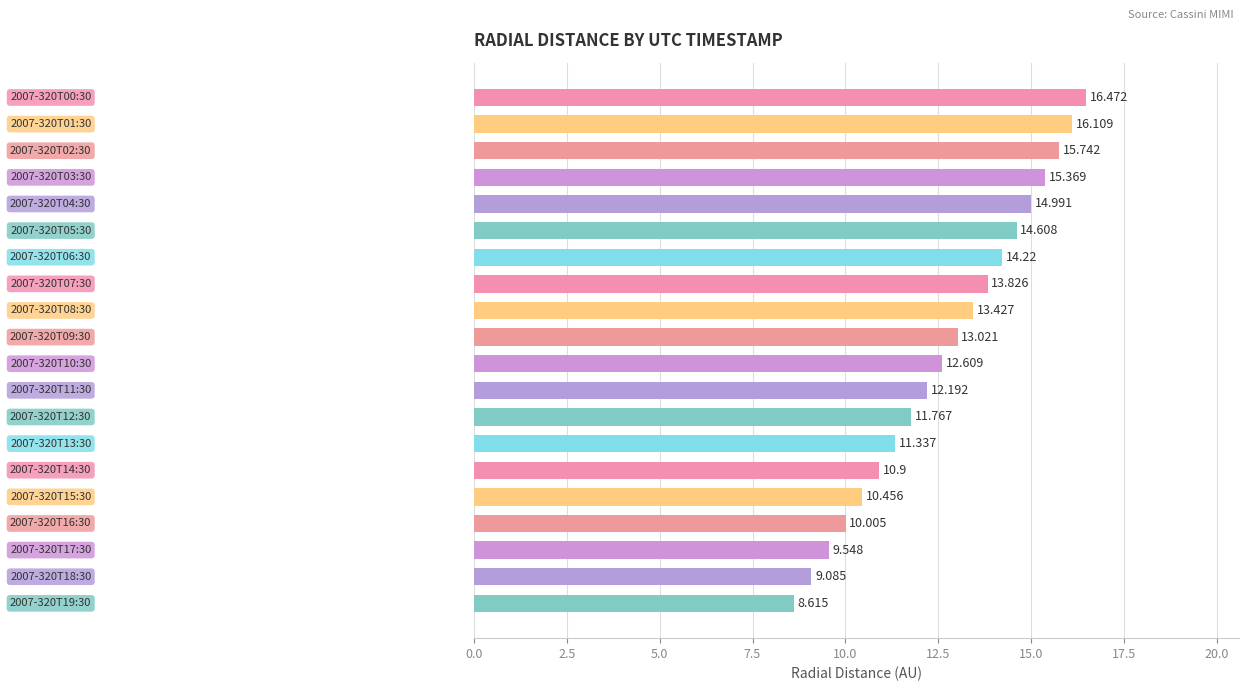

What is the difference between the second highest and minimum values?

7.5